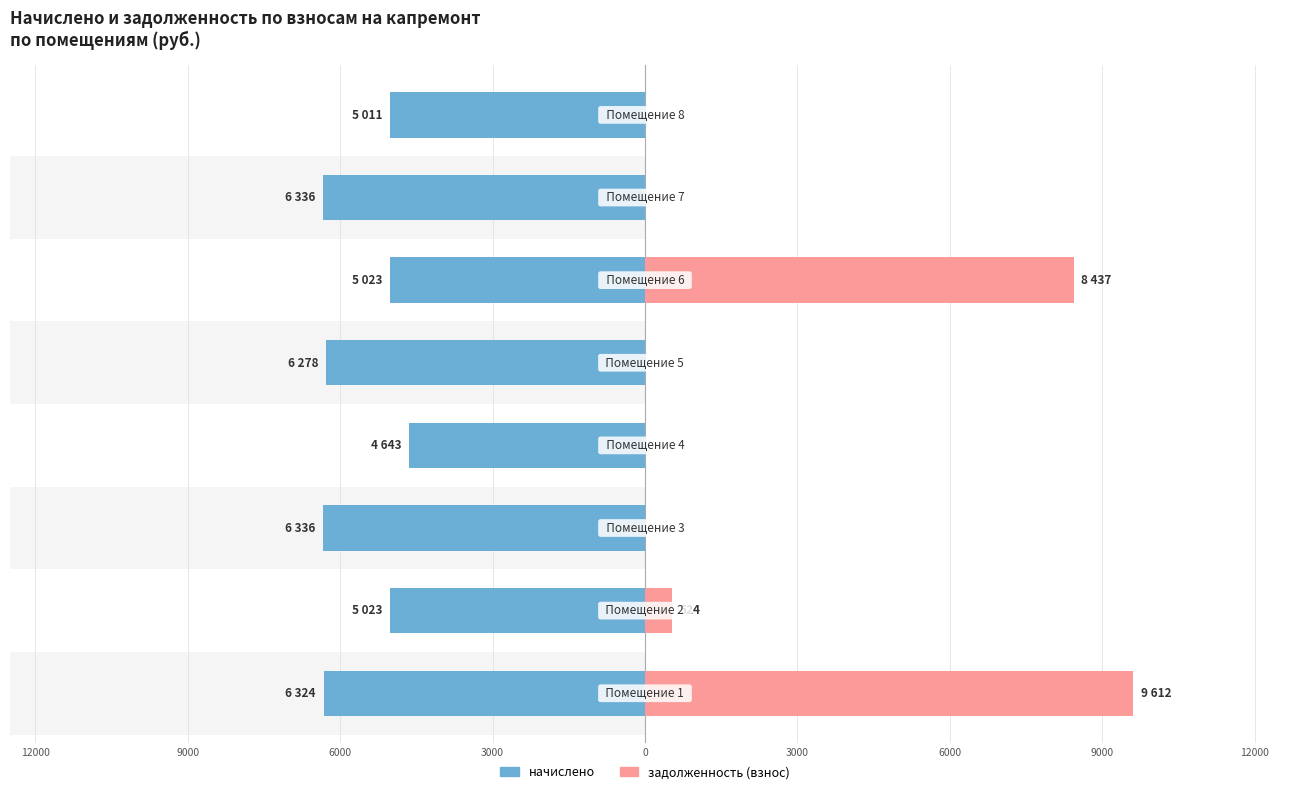

Rank the series at 9000 from lowest to highest value.

задолженность (взнос), начислено